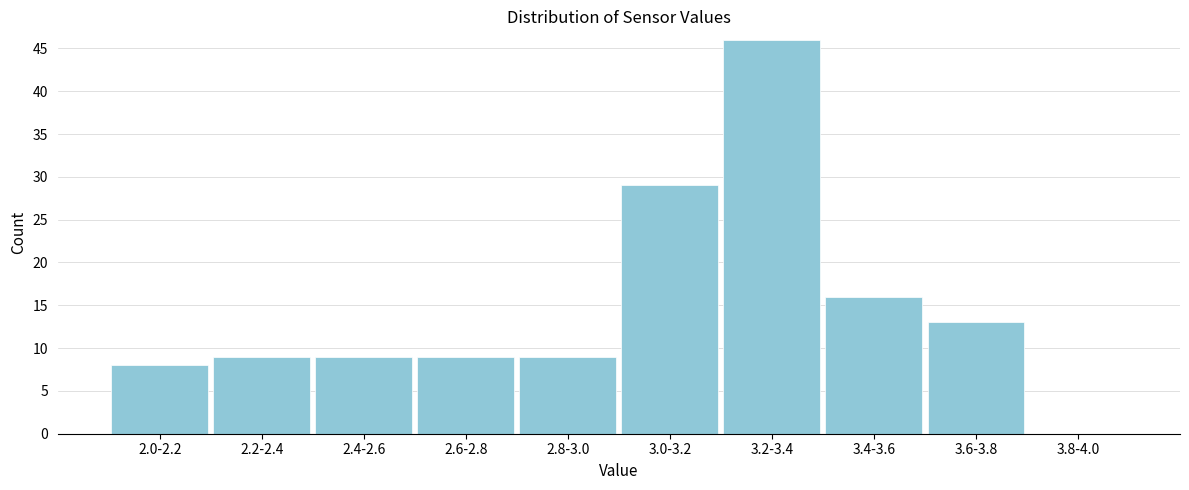

Reading left to right, extract all data points from this chart.

2.0-2.2=8	2.2-2.4=9	2.4-2.6=9	2.6-2.8=9	2.8-3.0=9	3.0-3.2=29	3.2-3.4=46	3.4-3.6=16	3.6-3.8=13	3.8-4.0=0